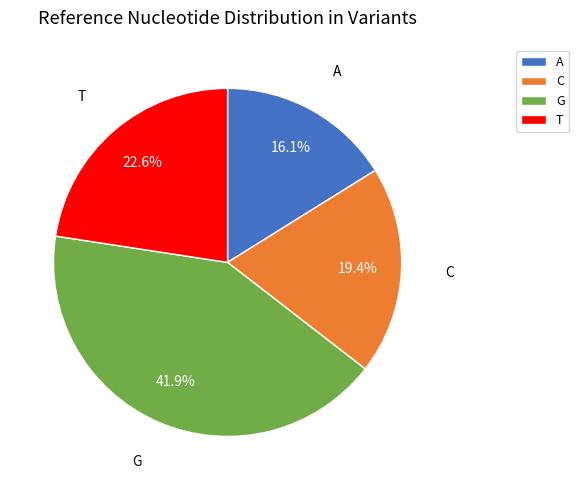

Is it true that T is 23% of the pie?

True